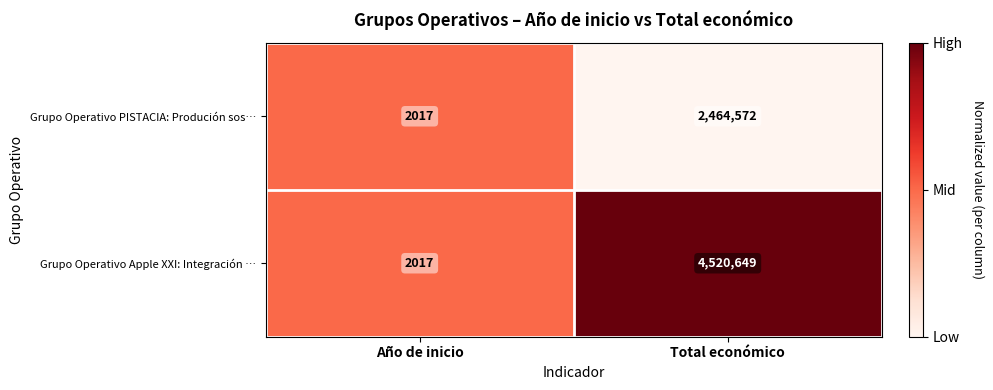

How many categories are shown in the chart?

2